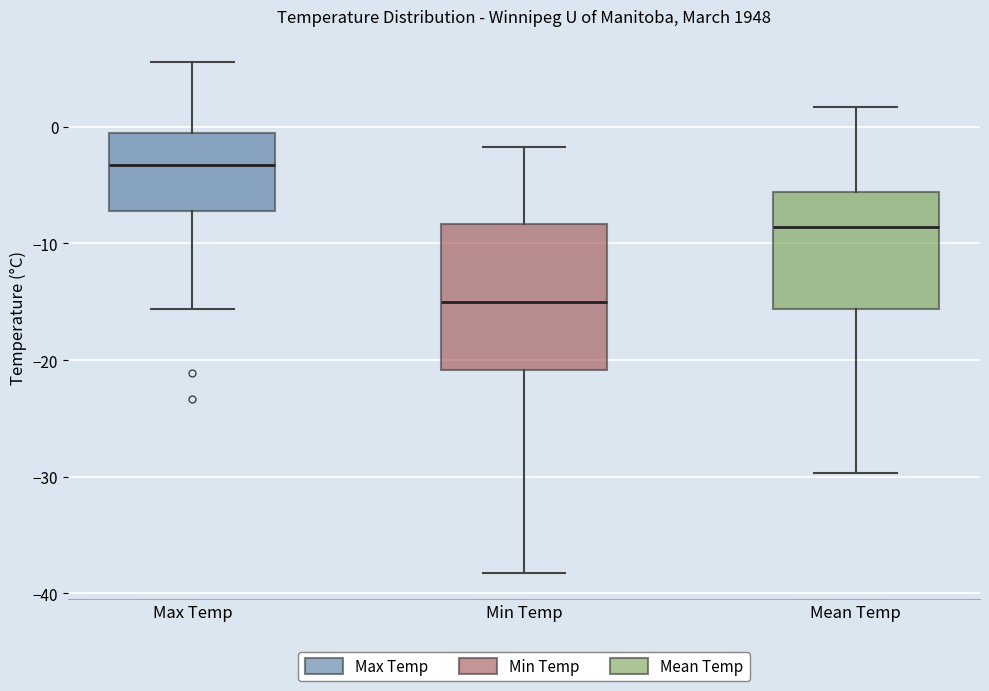

Reading left to right, transcribe this box plot: for each box, give where its median line is, the range the box spans, and where its two whiskers end, as read against the y-axis. The values are not printed on the chart, so give them approximately, as read against the axis.

Max Temp: median -3, box -7 to -1, whiskers -16 to 6
Min Temp: median -15, box -21 to -8, whiskers -38 to -2
Mean Temp: median -9, box -16 to -6, whiskers -30 to 2